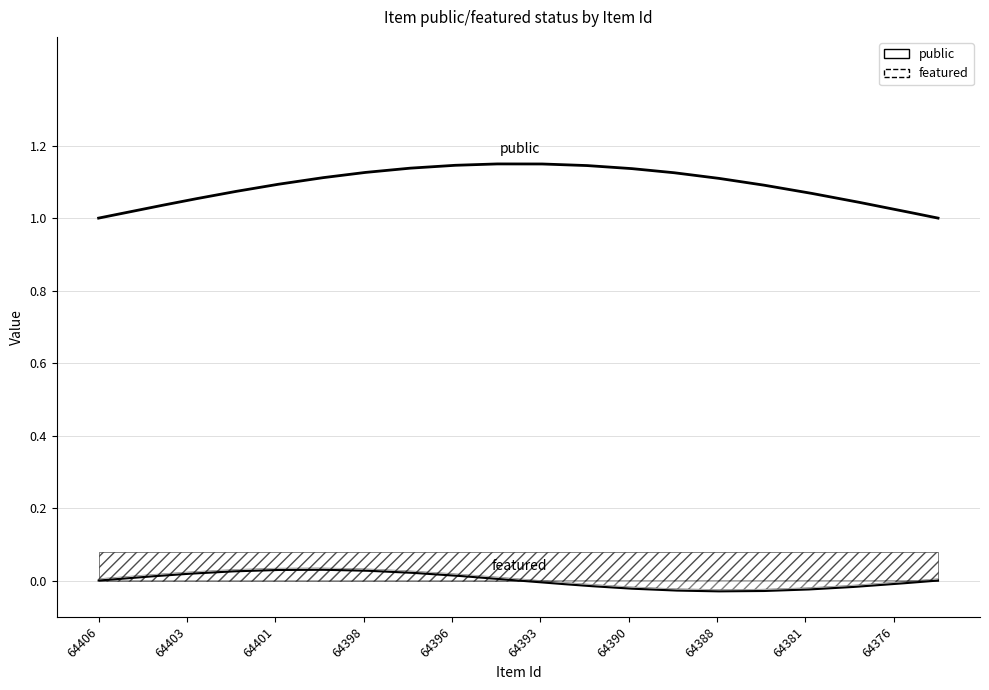

Does the chart display data point markers on the line(s)?

No